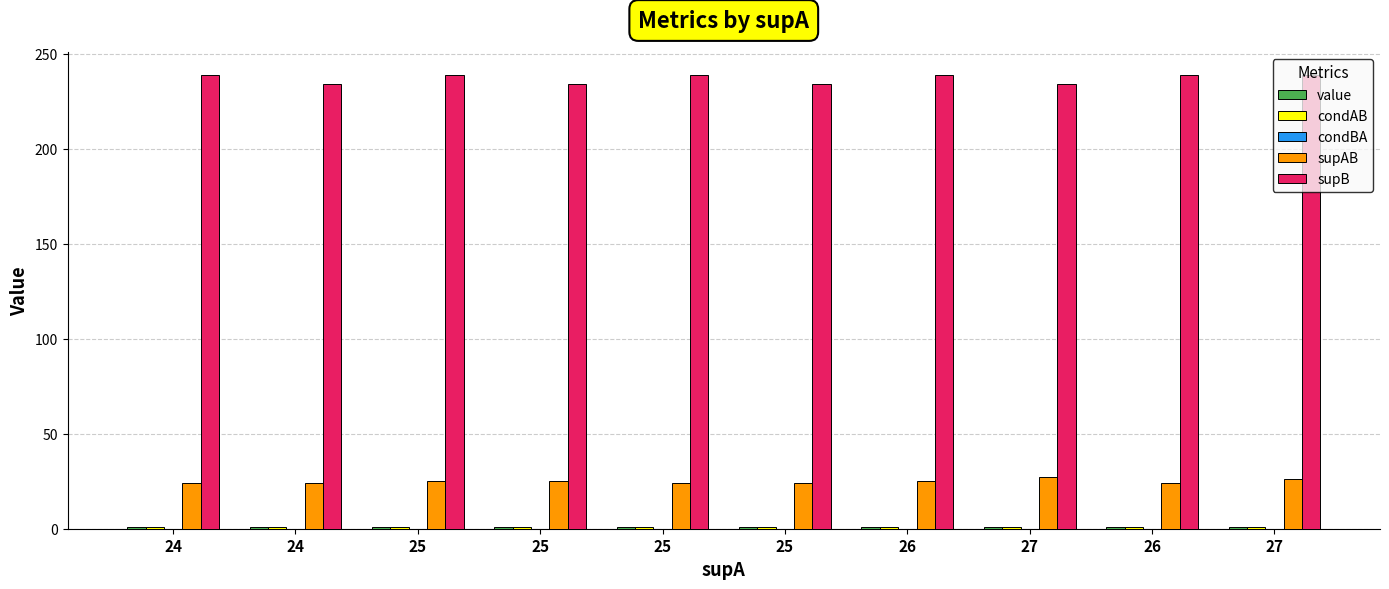

Where is condBA nearest to the value 0?

24